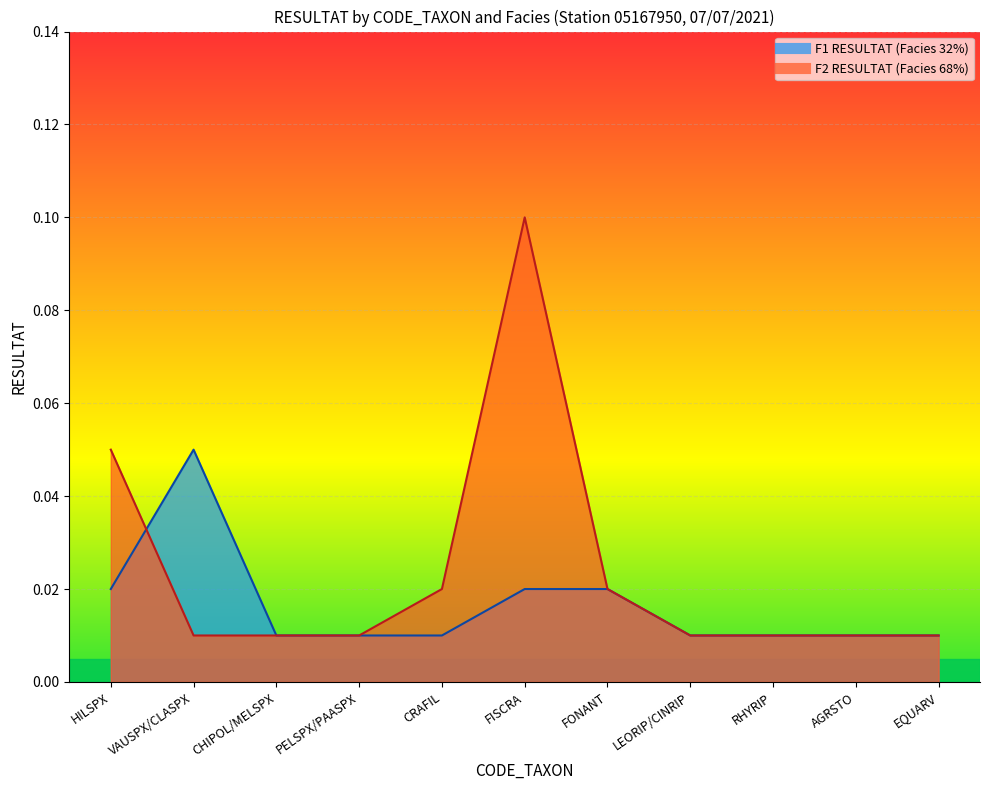

How many F2_RESULTAT values are between 0 and 1?

11